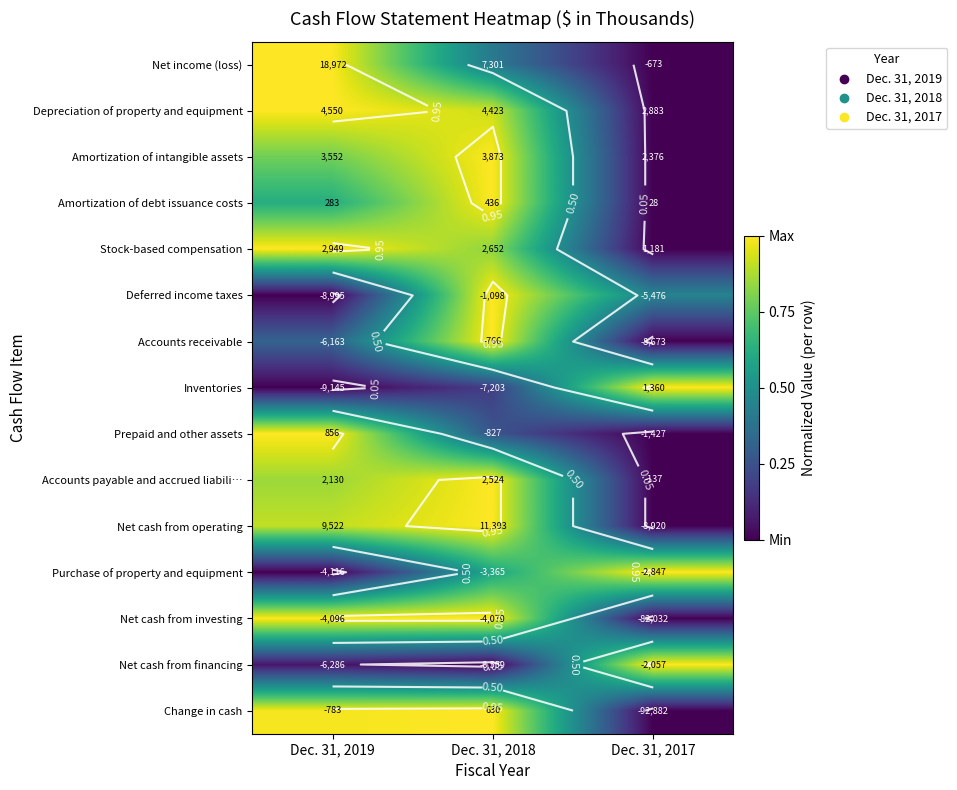

At Dec. 31, 2018, list the series in order from smallest to largest.

Net cash from financing, Inventories, Prepaid and other assets, Net income (loss), Purchase of property and equipment, Stock-based compensation, Depreciation of property and equipment, Amortization of intangible assets, Amortization of debt issuance costs, Deferred income taxes, Accounts receivable, Accounts payable and accrued liabili…, Net cash from operating, Net cash from investing, Change in cash